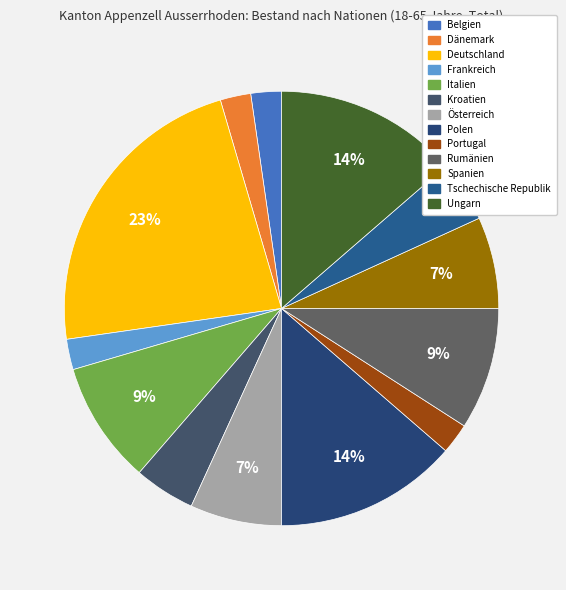

How many slices are in this pie chart?

13